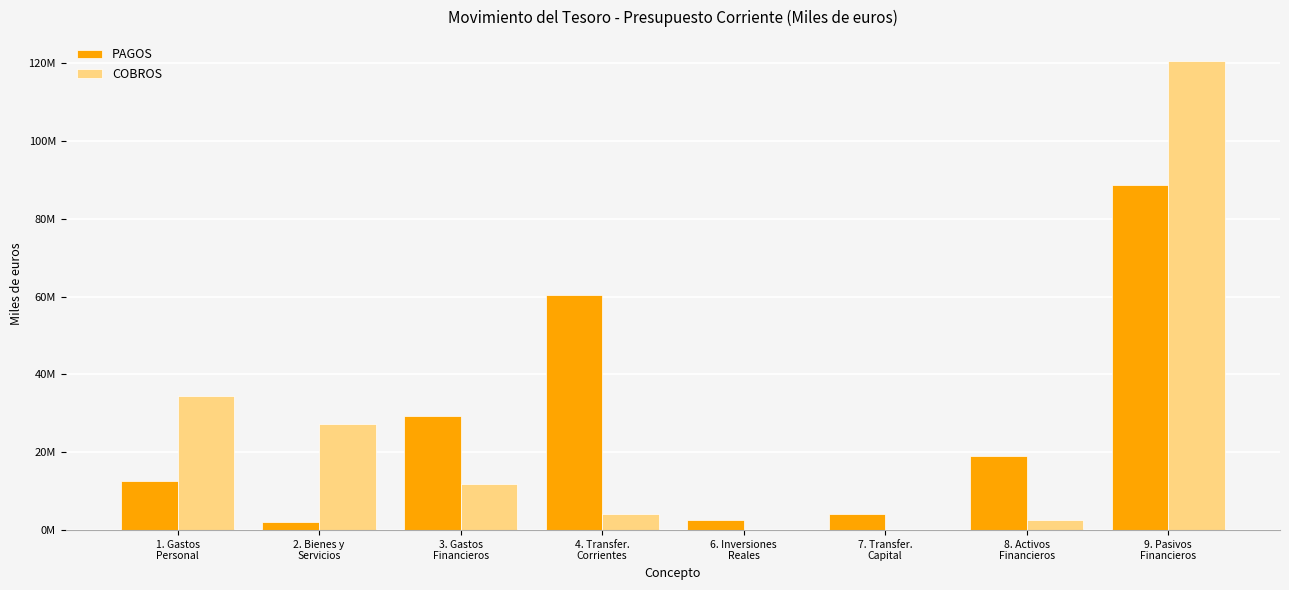

What are all the series names shown in the legend?

PAGOS, COBROS